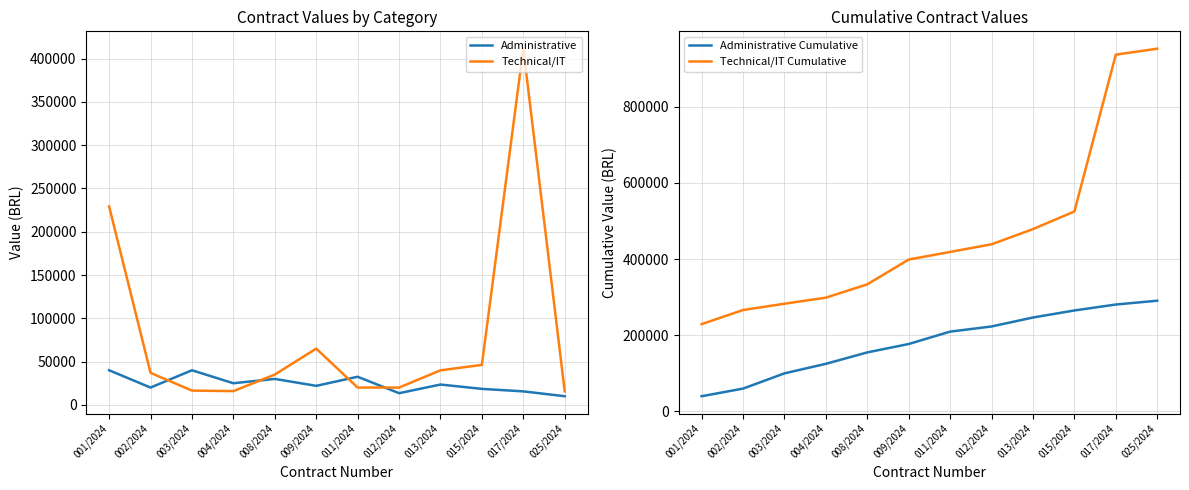

Reading left to right, extract all data points from this chart.

Administrative: 001/2024=40000.0	002/2024=20000.0	003/2024=40000.0	004/2024=25000.0	008/2024=30000.0	009/2024=22000.0	011/2024=32500.0	012/2024=13500.0	013/2024=23500.0	015/2024=18500.0	017/2024=15600.0	025/2024=10000.0
Technical/IT: 001/2024=229189.3	002/2024=37000.0	003/2024=16500.0	004/2024=15900.0	008/2024=35000.0	009/2024=65000.0	011/2024=20000.0	012/2024=20000.0	013/2024=39900.0	015/2024=46200.0	017/2024=411483.8	025/2024=15600.0
Administrative Cumulative: 001/2024=40000.0	002/2024=60000.0	003/2024=100000.0	004/2024=125000.0	008/2024=155000.0	009/2024=177000.0	011/2024=209500.0	012/2024=223000.0	013/2024=246500.0	015/2024=265000.0	017/2024=280600.0	025/2024=290600.0
Technical/IT Cumulative: 001/2024=229189.3	002/2024=266189.3	003/2024=282689.3	004/2024=298589.3	008/2024=333589.3	009/2024=398589.3	011/2024=418589.3	012/2024=438589.3	013/2024=478489.3	015/2024=524689.3	017/2024=936173.0	025/2024=951773.0